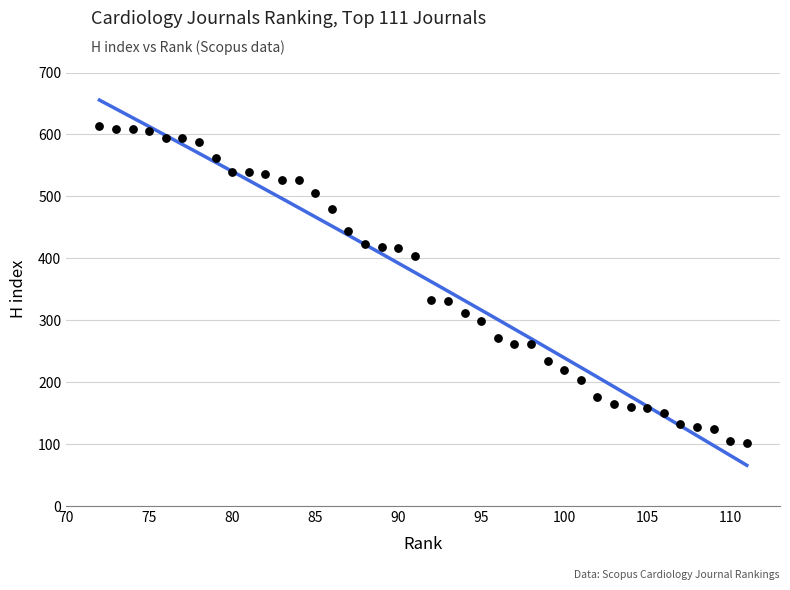

What is the range of X values (max minus min)?

39